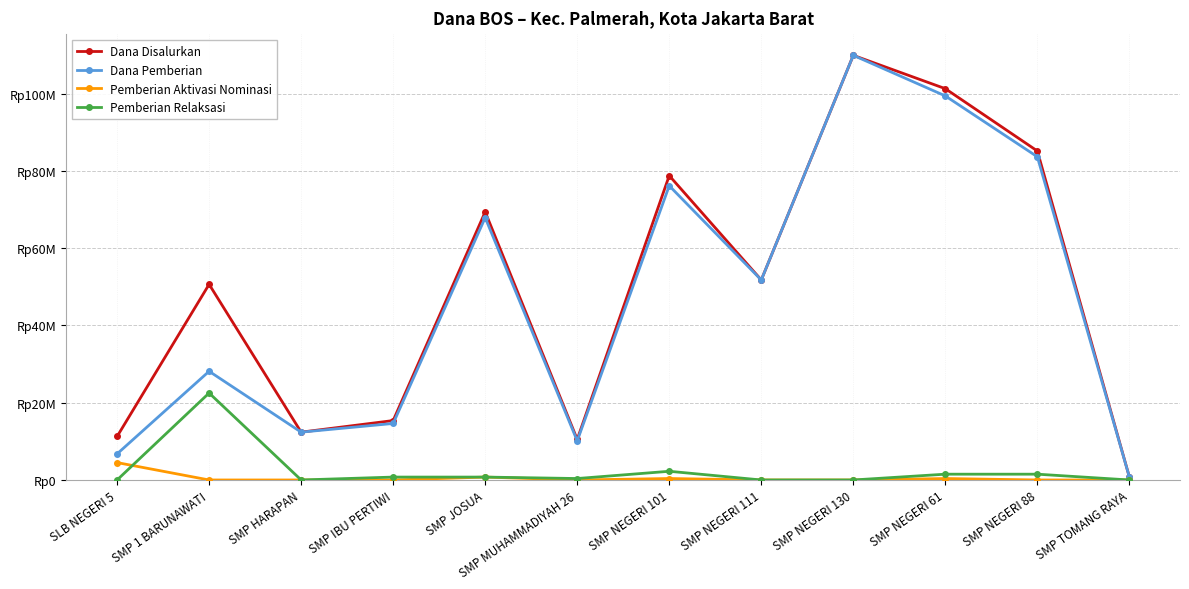

Does the chart display data point markers on the line(s)?

Yes